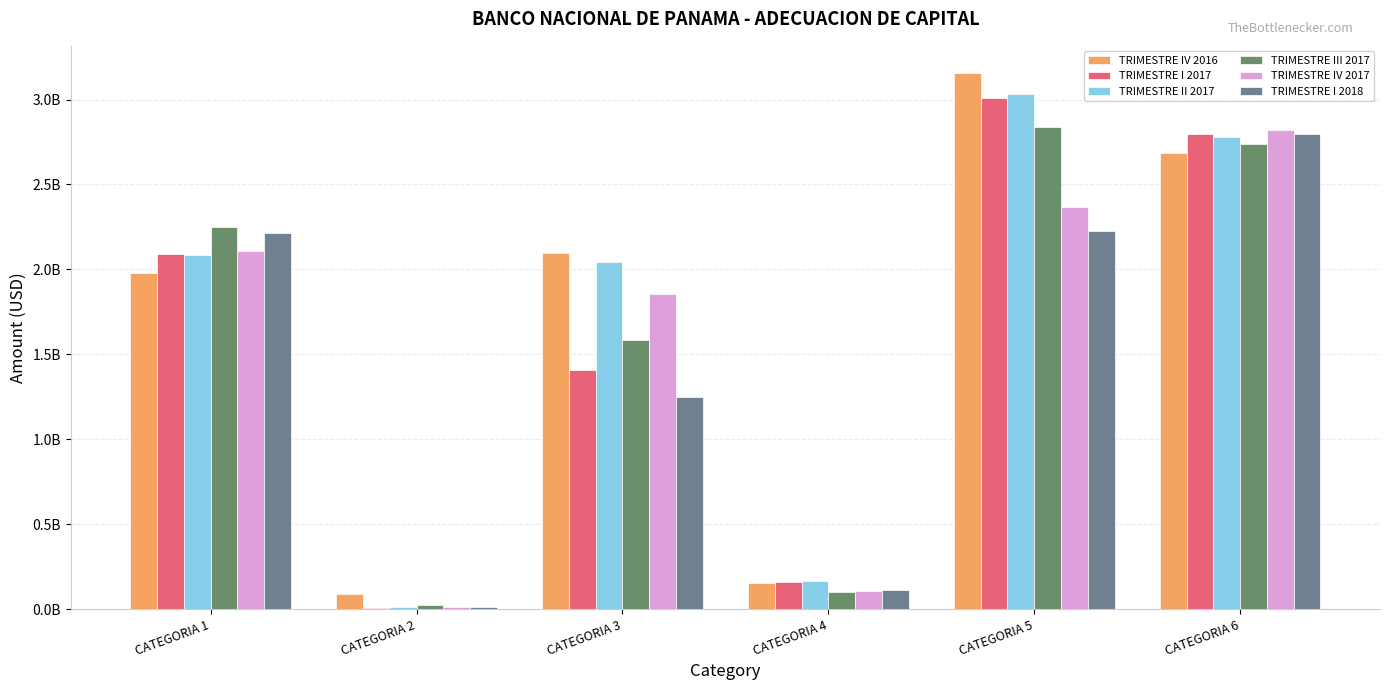

Are the bars grouped side by side (vs. stacked)?

Yes